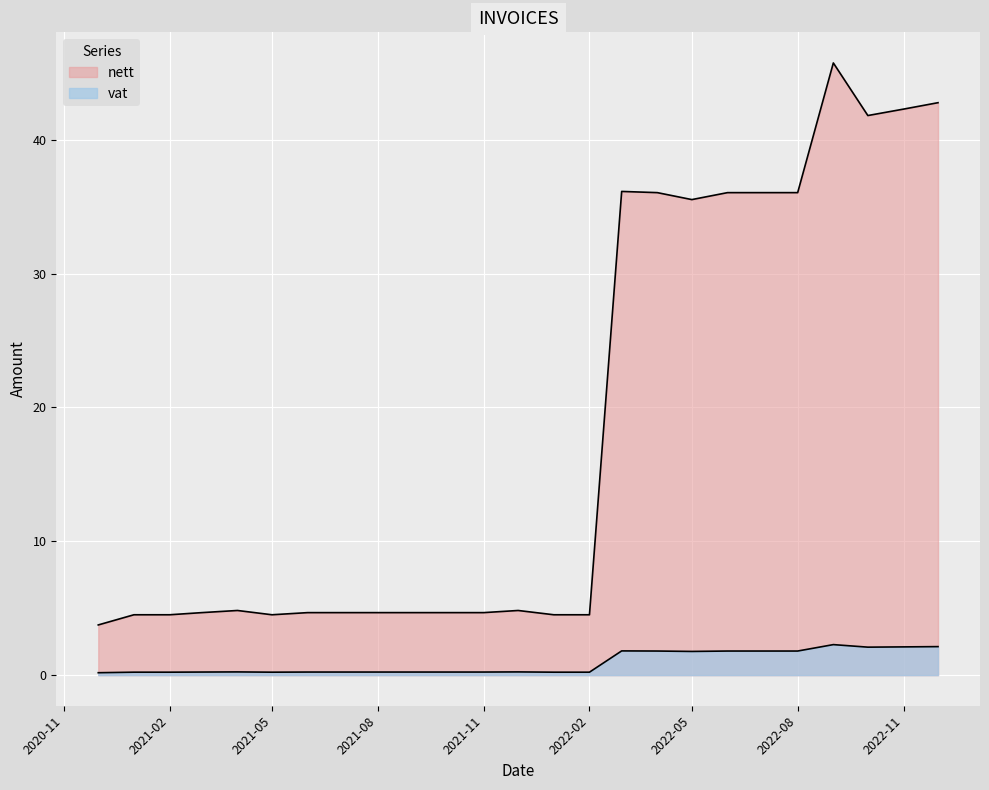

At how many categories does at least one series exceed 40?

4